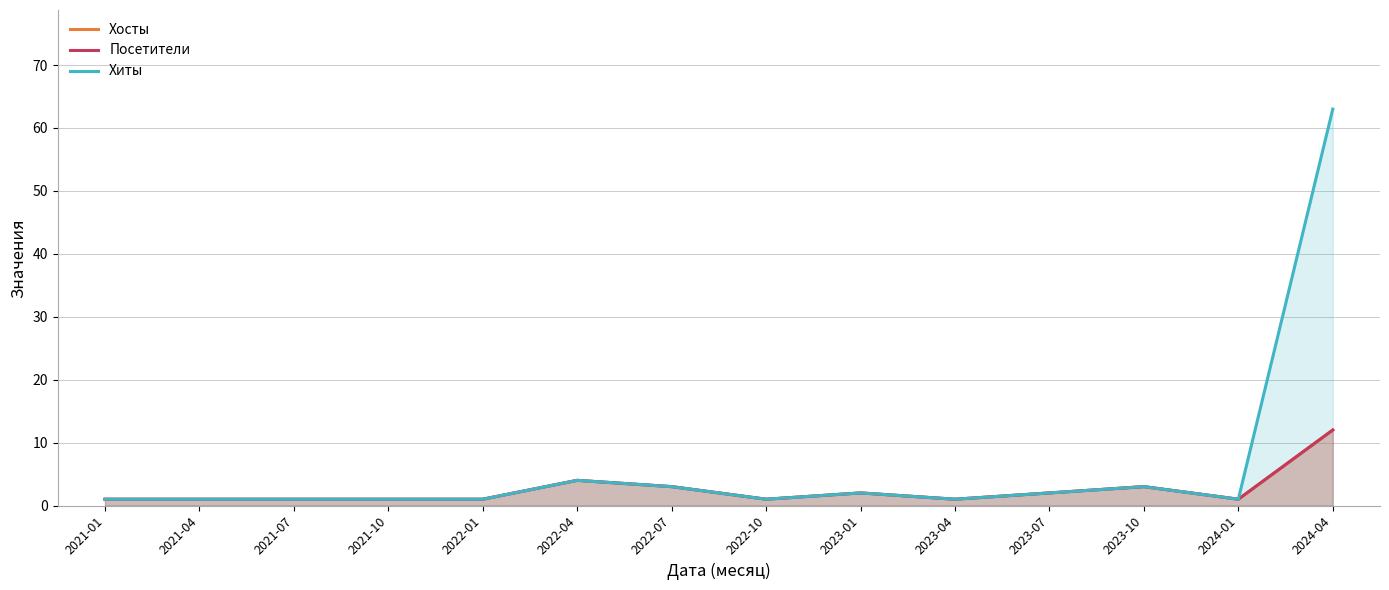

True or false: Хиты and Хосты intersect in this chart.

False